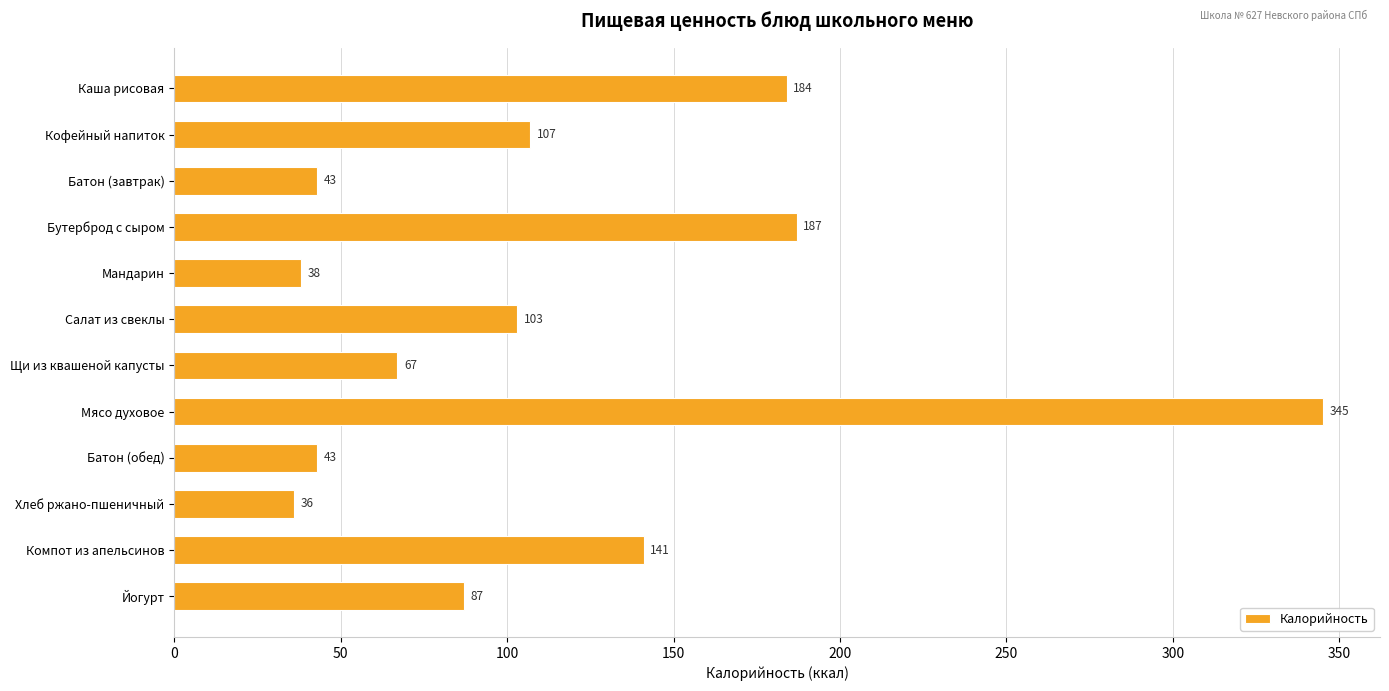

What is the label of the 2nd bar from the top?

Кофейный напиток